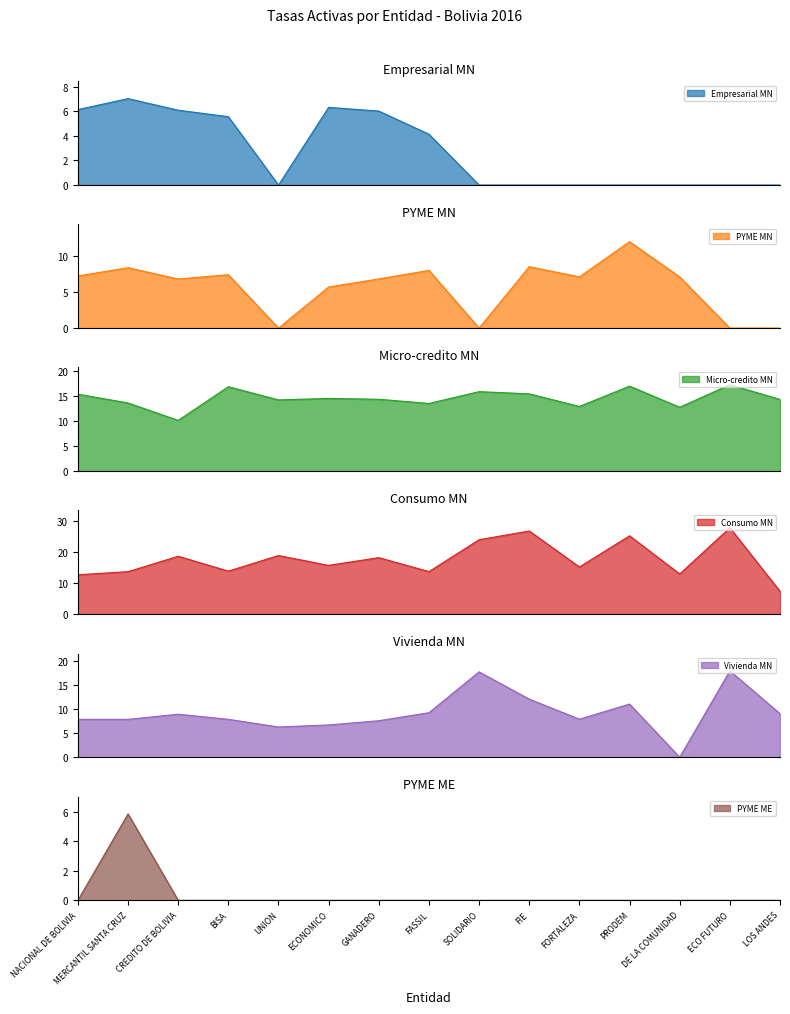

What are all the series names shown in the legend?

Empresarial MN, PYME MN, Micro-credito MN, Consumo MN, Vivienda MN, PYME ME